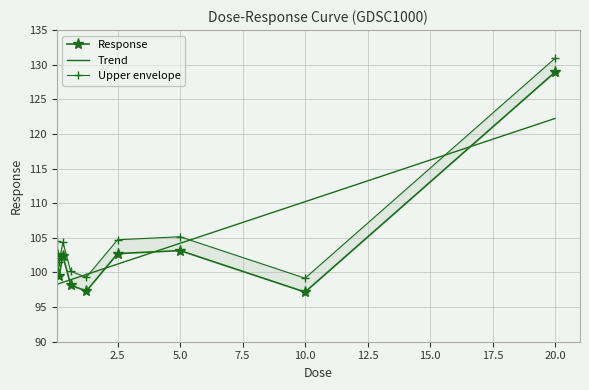

How many interior local peaks (higher than both neighbors) does the data have?

2